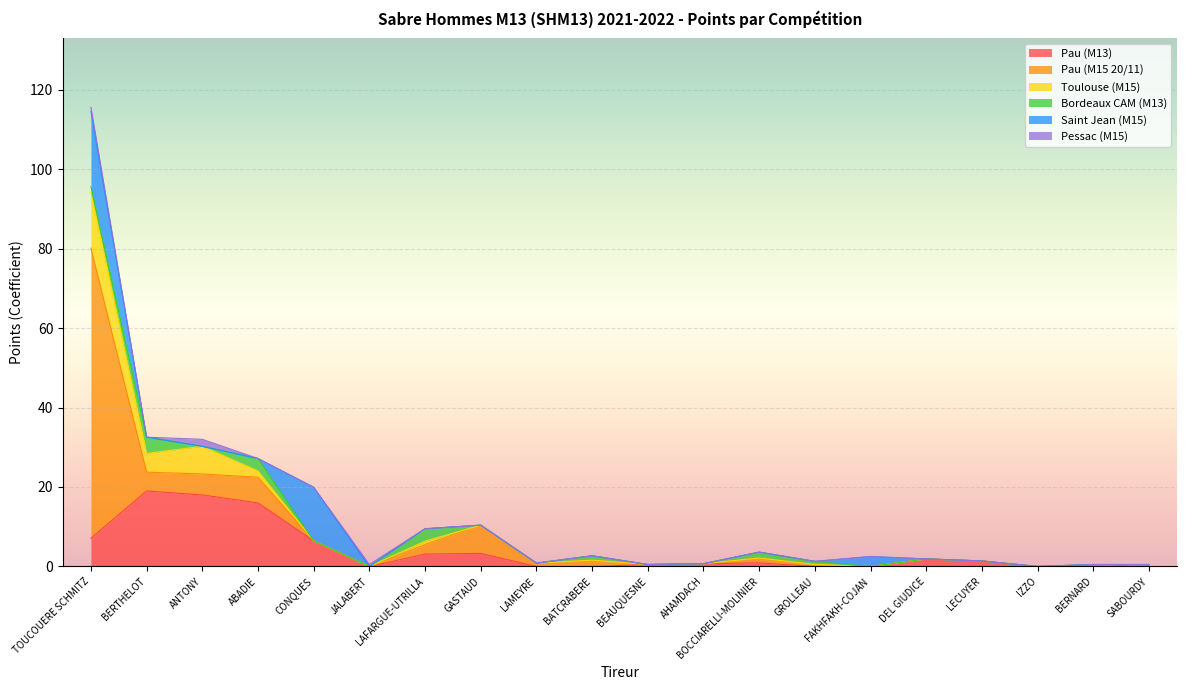

Does the chart display data point markers on the line(s)?

No